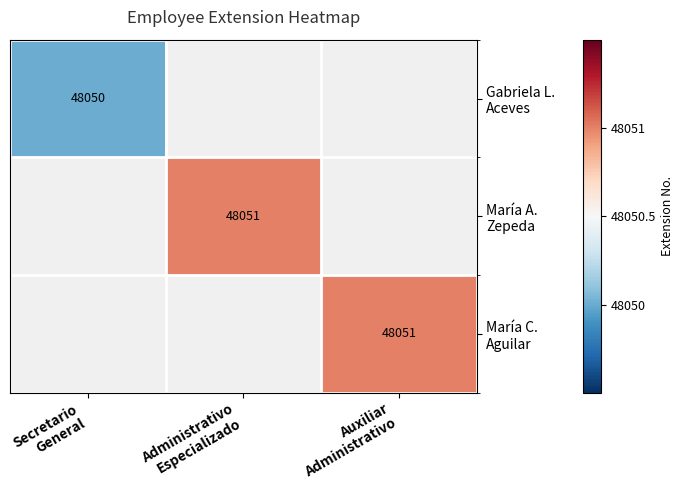

How many data points does each series have?

3